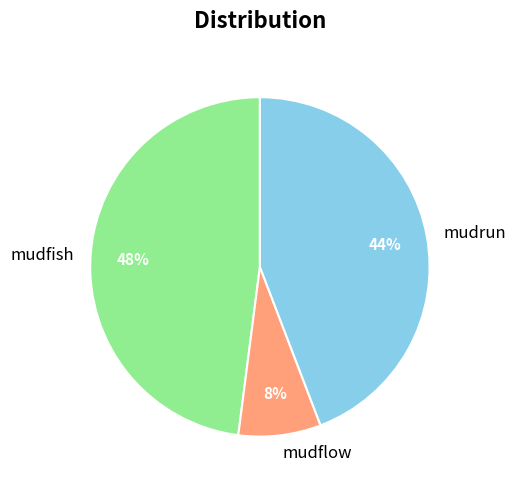

Rank the categories by value from lowest to highest.

mudflow, mudrun, mudfish